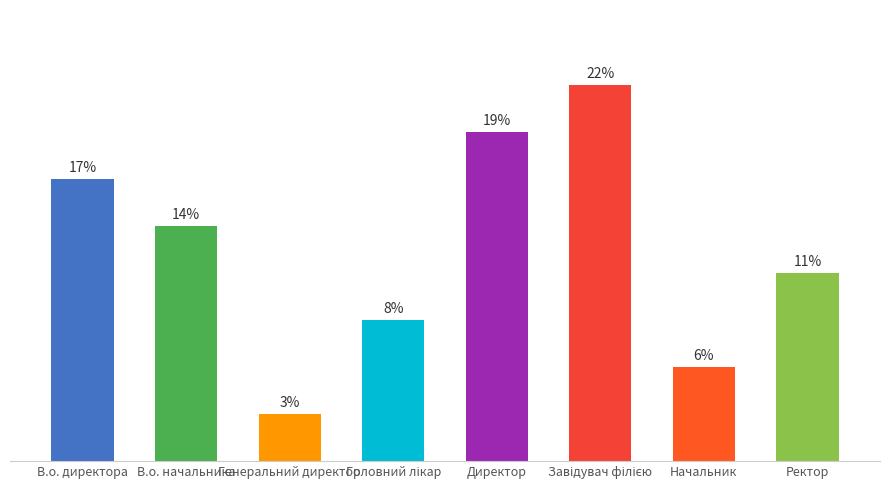

True or false: the data shows 2 at В.о. начальника.

False